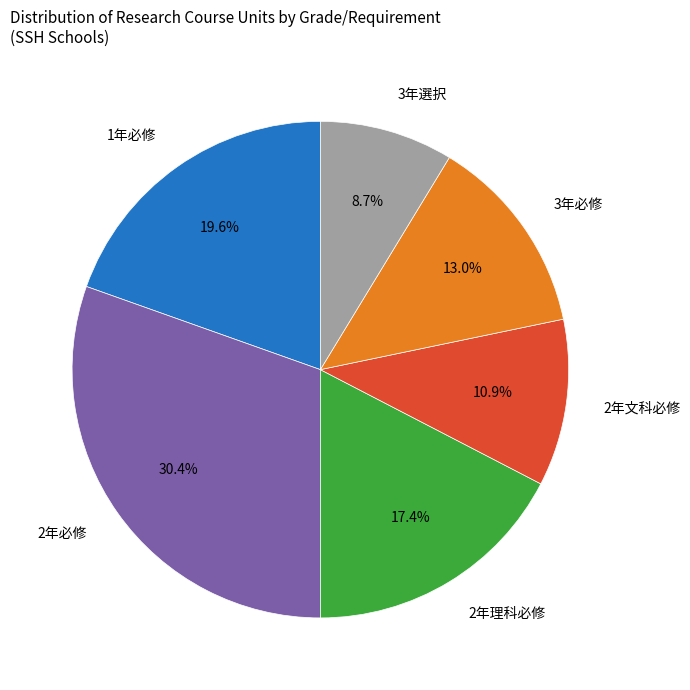

Which category has the smallest portion of the pie?

3年選択